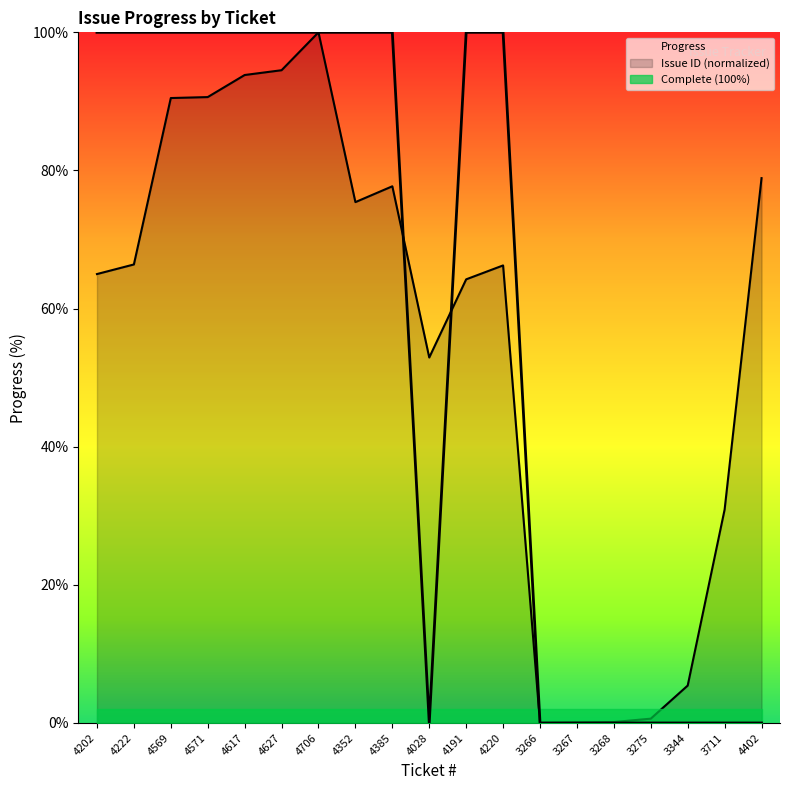

Reading left to right, list all the values displayed in this chart.

Issue ID: 4202=65.0	4222=66.4	4569=90.5	4571=90.6	4617=93.8	4627=94.5	4706=100.0	4352=75.4	4385=77.7	4028=52.9	4191=64.2	4220=66.2	3266=0.0	3267=0.1	3268=0.1	3275=0.6	3344=5.4	3711=30.9	4402=78.9
Progress: 4202=100.0	4222=100.0	4569=100.0	4571=100.0	4617=100.0	4627=100.0	4706=100.0	4352=100.0	4385=100.0	4028=0.0	4191=100.0	4220=100.0	3266=0.0	3267=0.0	3268=0.0	3275=0.0	3344=0.0	3711=0.0	4402=0.0